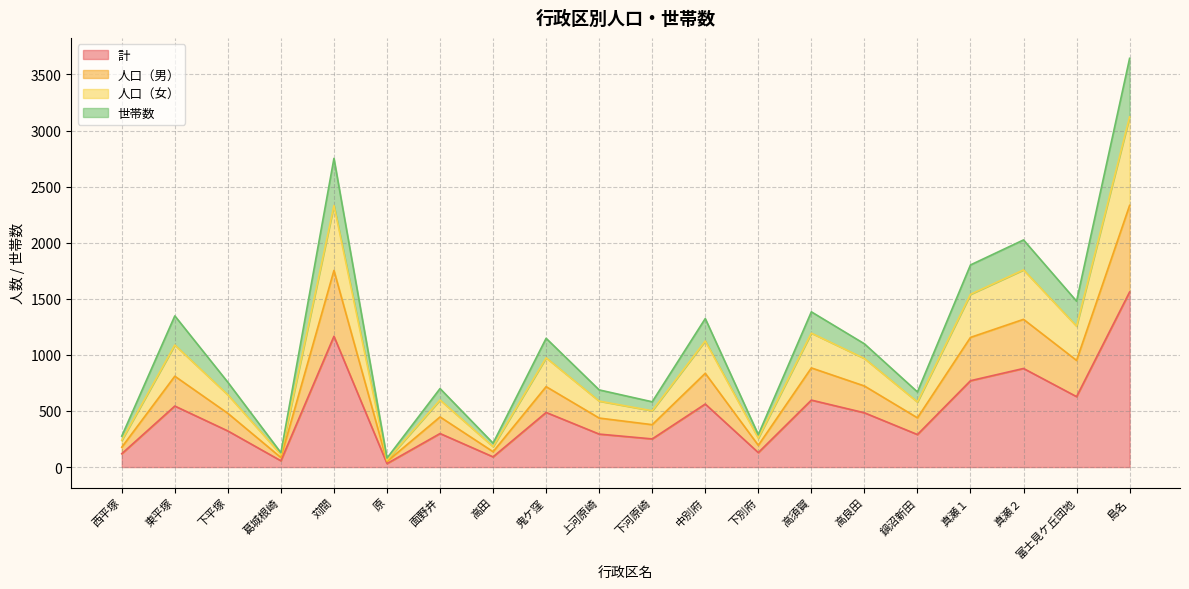

Which category has the highest value in the 世帯数 series?

島名